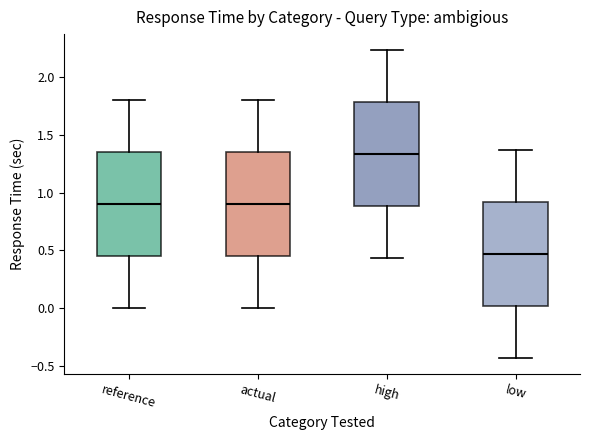

Where is the lower edge of the box for reference on the y-axis? The values are not printed on the chart, so give them approximately, as read against the axis.

0.45